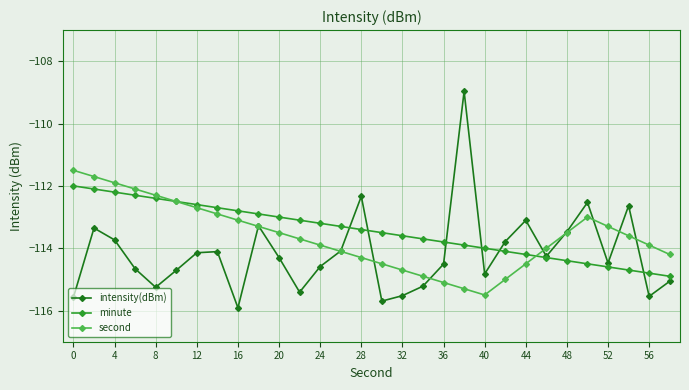

Which series has the largest range (max minus min)?

intensity(dBm)